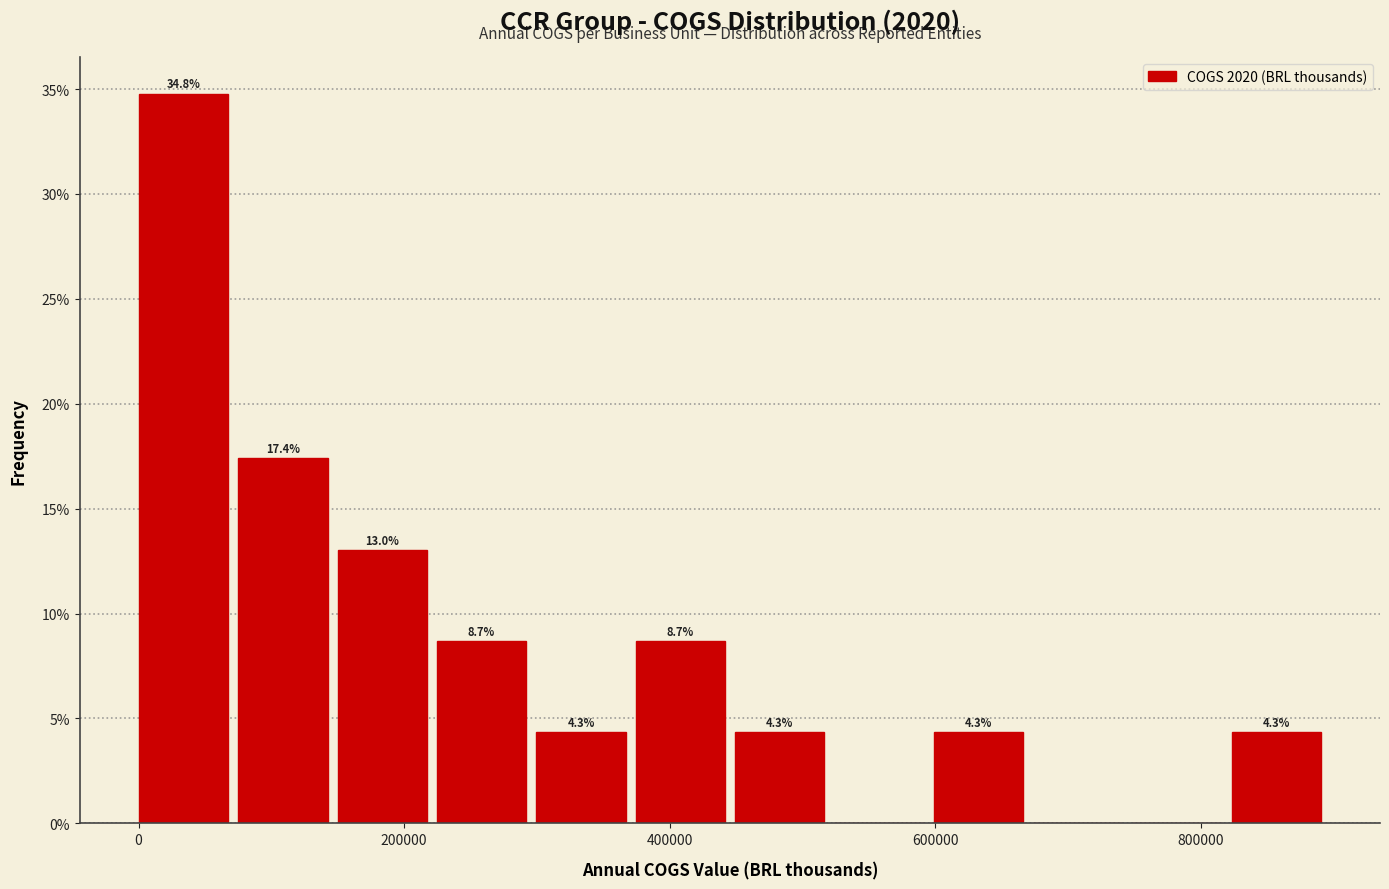

Around what value on the x-axis is the tallest bar? Give the approximate position of its centre, as read against the axis.

40000